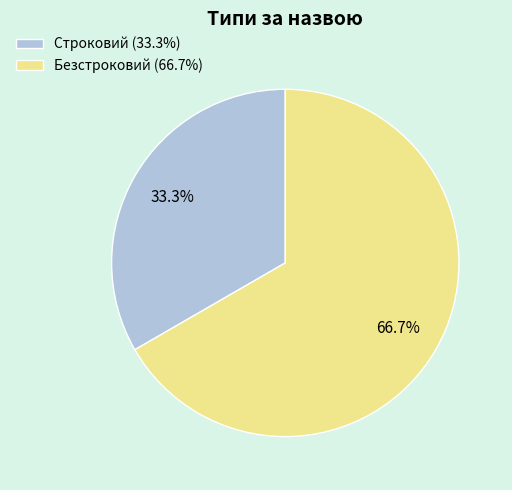

To the nearest percent, what is the difference between the Безстроковий and Строковий slice percentages?

33%